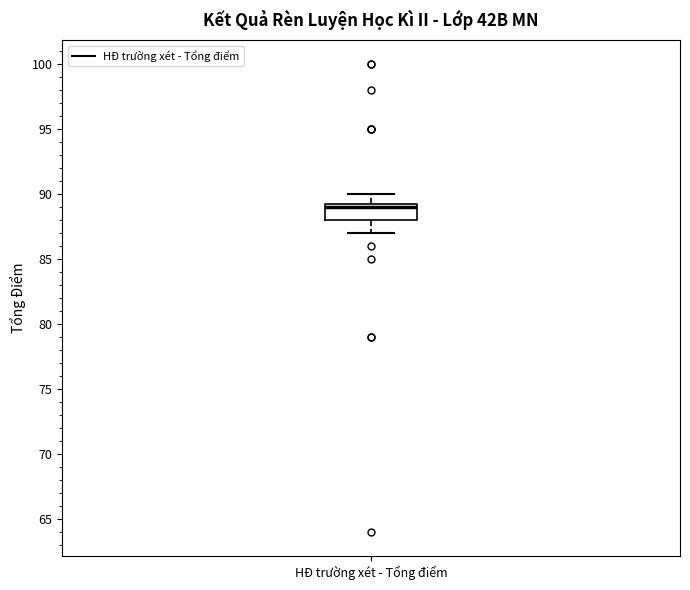

Transcribe this box plot: give where the median line is, the range the box spans, and where the two whiskers end, as read against the y-axis. The values are not printed on the chart, so give them approximately, as read against the axis.

median 89.0, box 88.0 to 89.5, whiskers 87.0 to 90.0